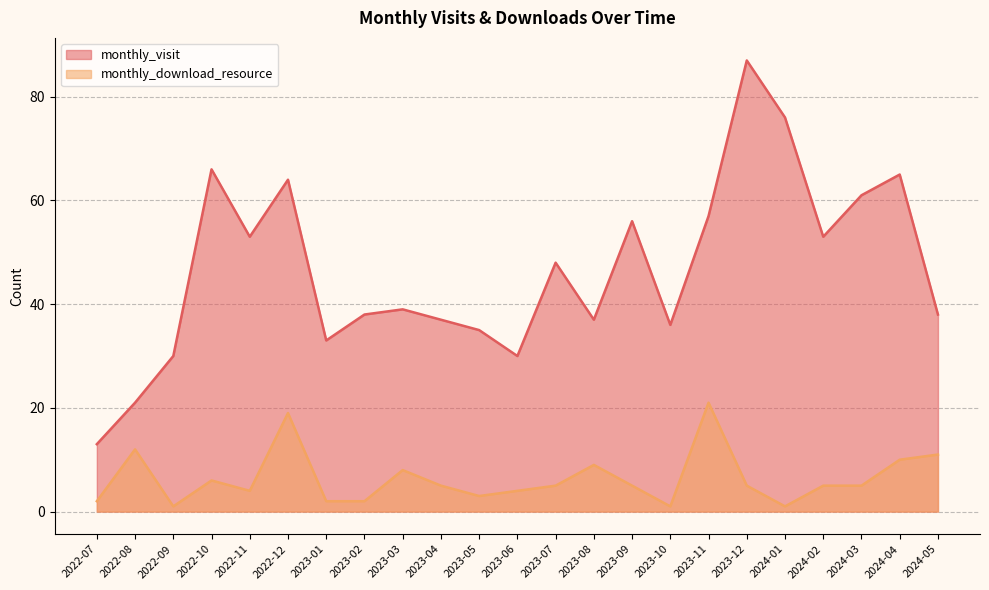

List the labels in order of monthly_visit value, smallest first.

2022-07, 2022-08, 2022-09, 2023-06, 2023-01, 2023-05, 2023-10, 2023-04, 2023-08, 2023-02, 2024-05, 2023-03, 2023-07, 2022-11, 2024-02, 2023-09, 2023-11, 2024-03, 2022-12, 2024-04, 2022-10, 2024-01, 2023-12